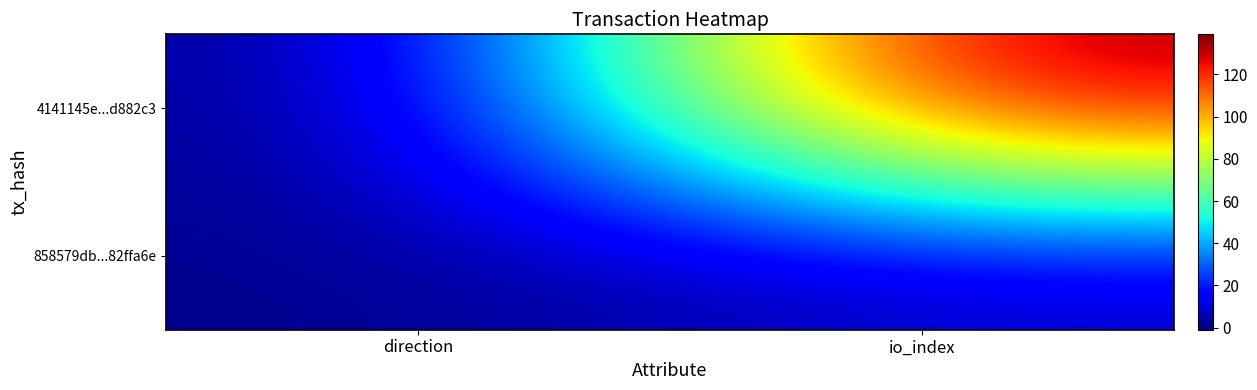

Which has a higher value, direction or io_index?

io_index